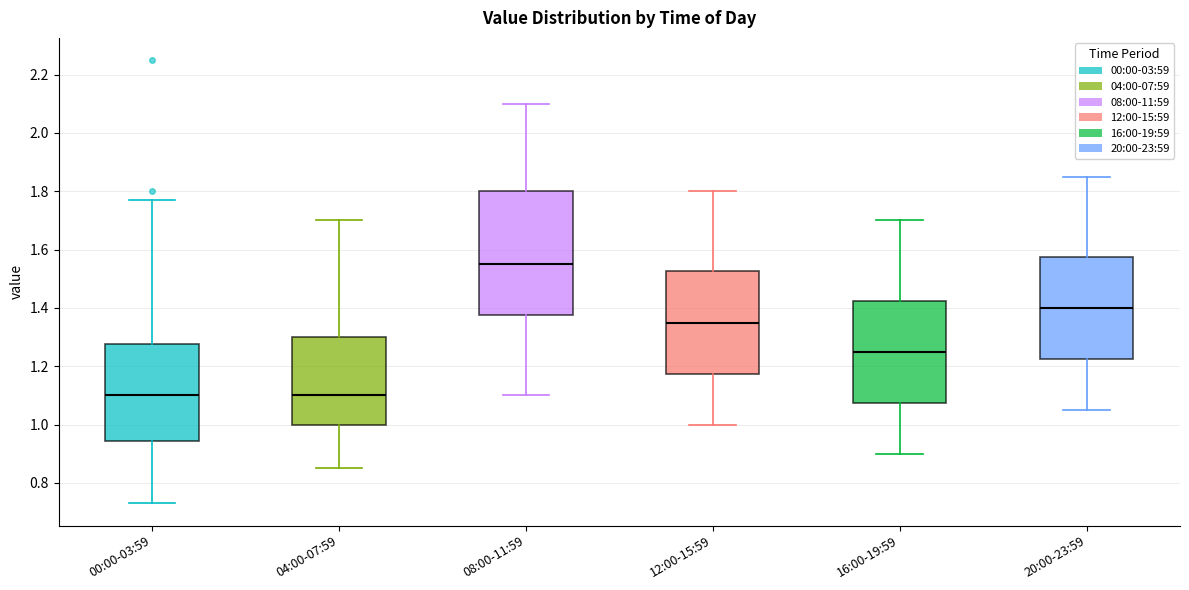

Comparing the boxes themselves (not the whiskers), which one is the tallest?

08:00-11:59